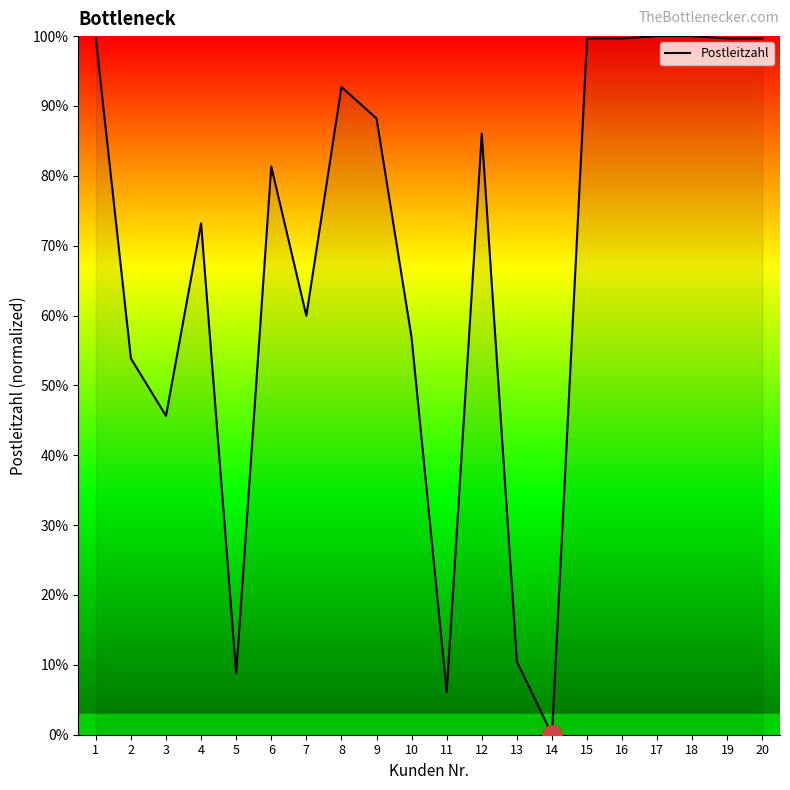

Approximately how many times larger is the value at 1 compared to 18?

1.0